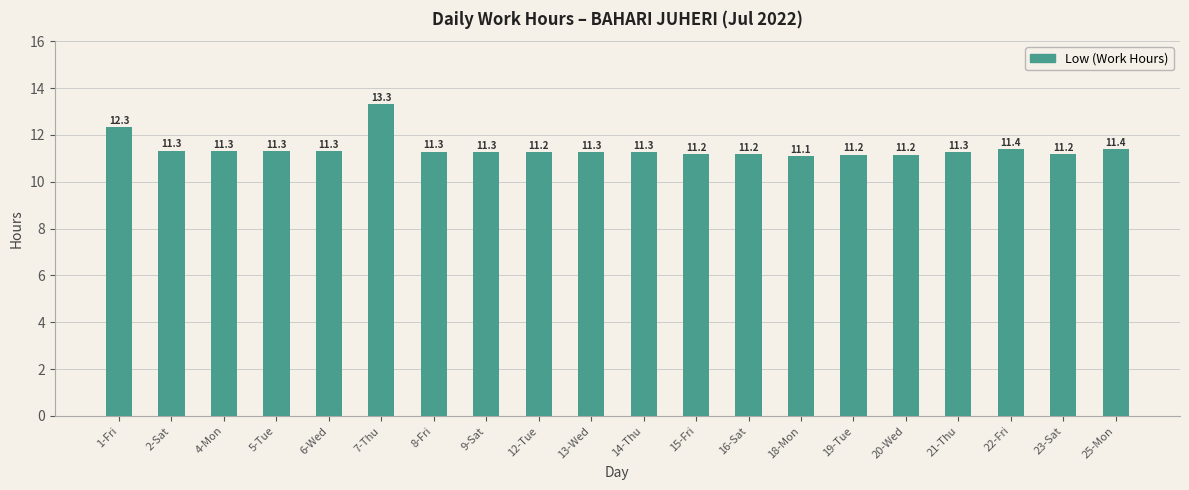

At which category does the chart reach its minimum across all series?

18-Mon